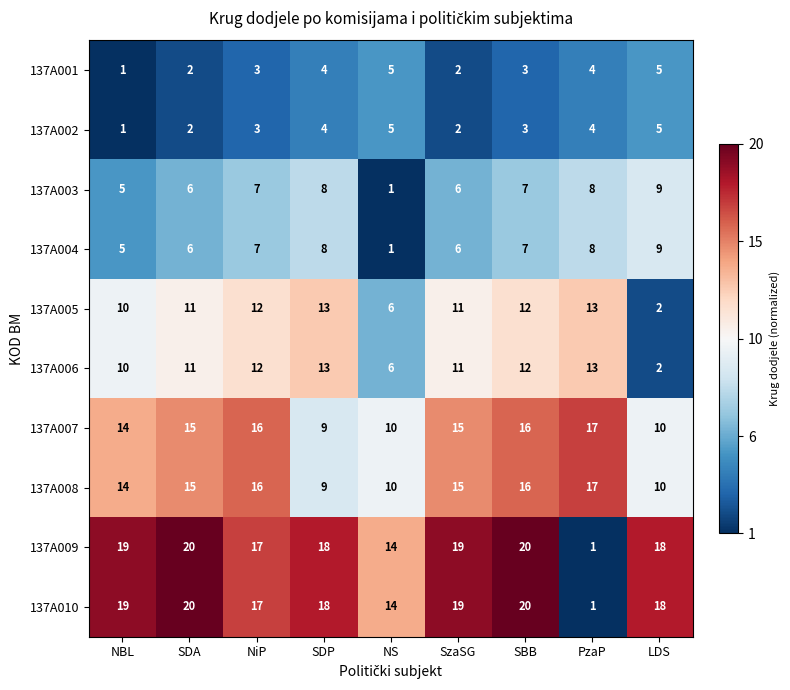

True or false: 137A001 has a value of 2 at SDP.

False